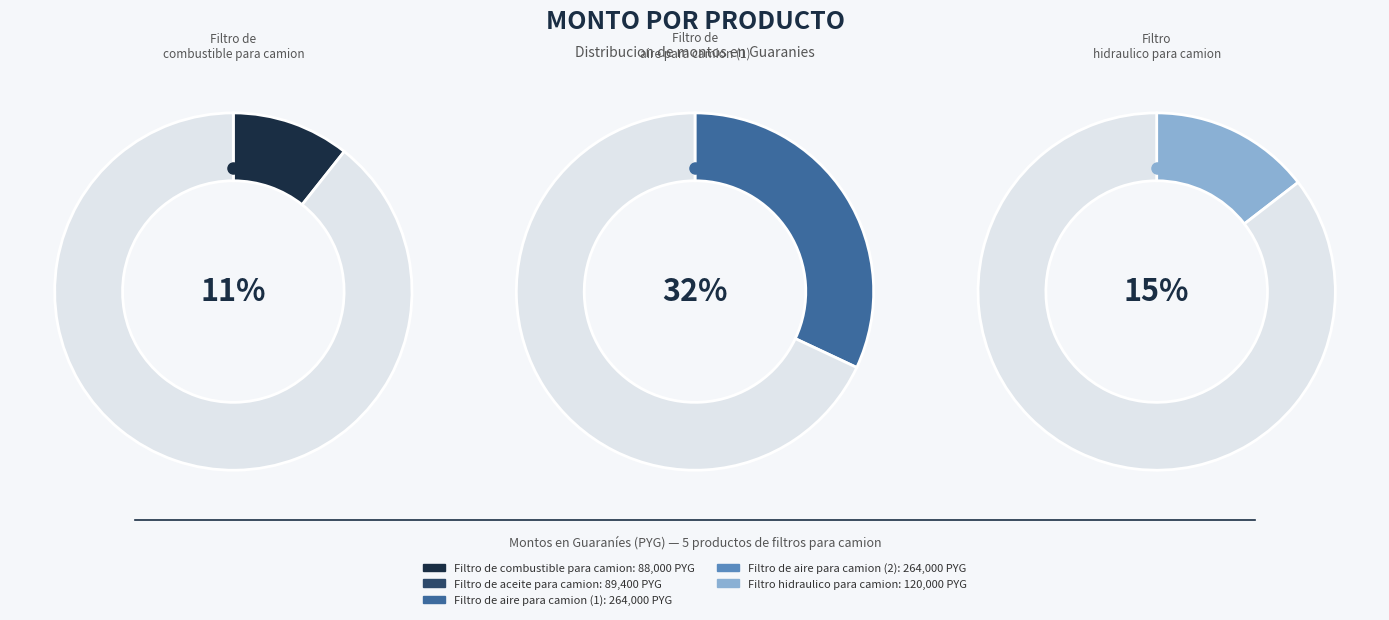

Which has a higher value, Filtro hidraulico para camion or Filtro de combustible para camion?

Filtro hidraulico para camion